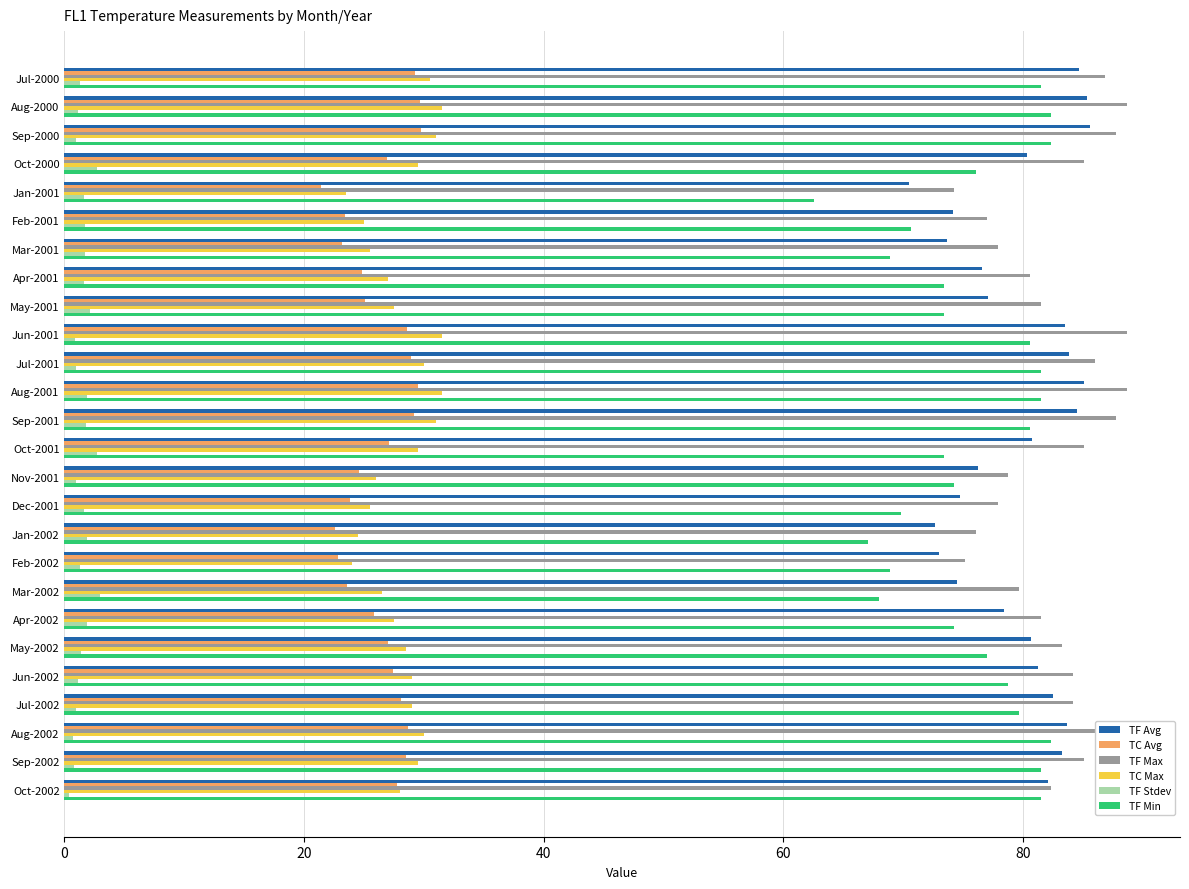

What is the greatest value displayed?

88.7